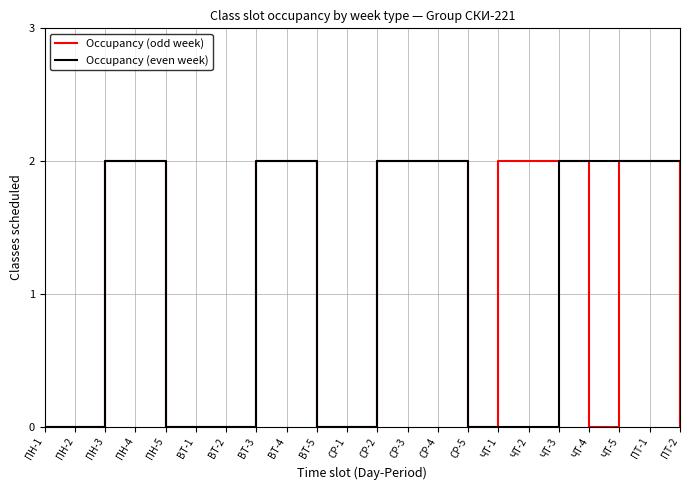

What position from the left is СР-3?

13